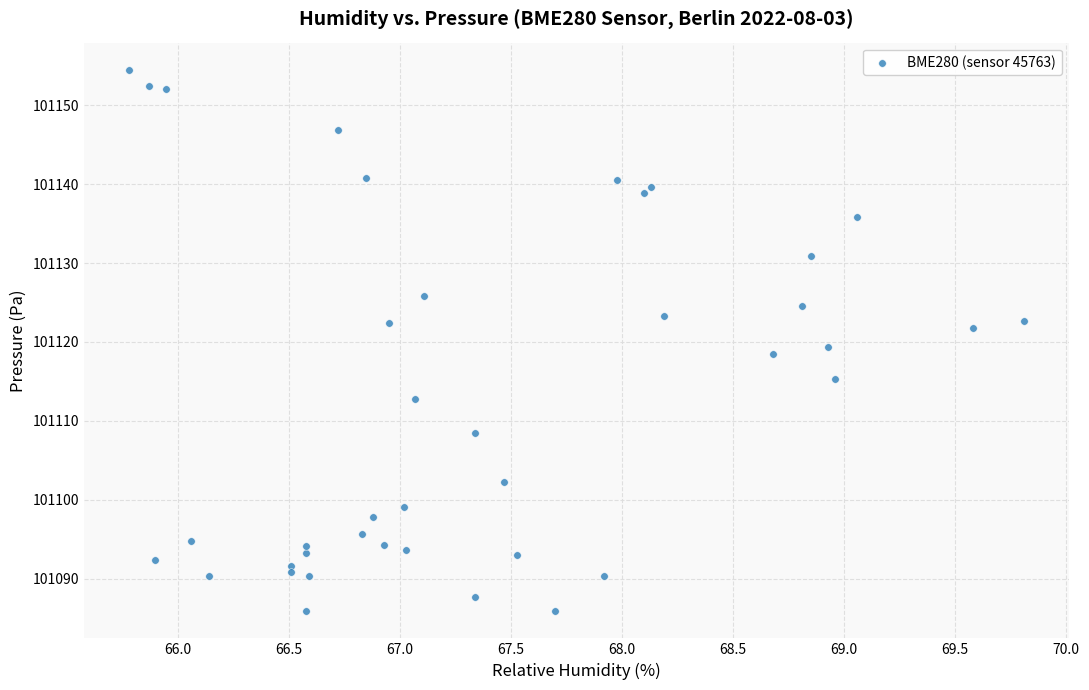

What is the range of X values (max minus min)?

4.0